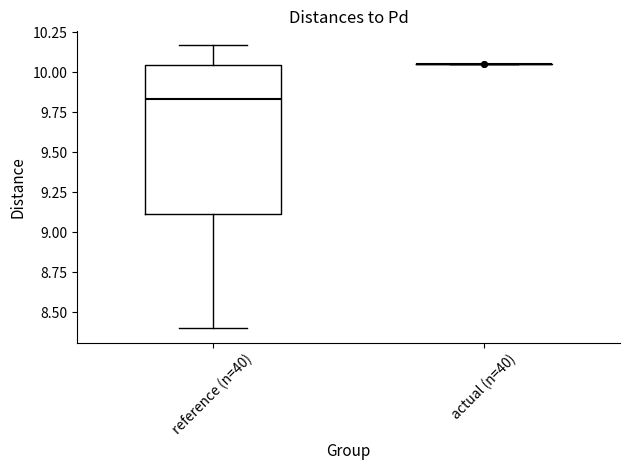

Reading left to right, read every box against the y-axis: the position of its median line, the range the box covers, and the ends of its whiskers. The values are not printed on the chart, so give them approximately, as read against the axis.

reference (n=40): median 9.85, box 9.10 to 10.05, whiskers 8.40 to 10.15
actual (n=40): box collapsed to a line at 10.05, whiskers 10.05 to 10.05